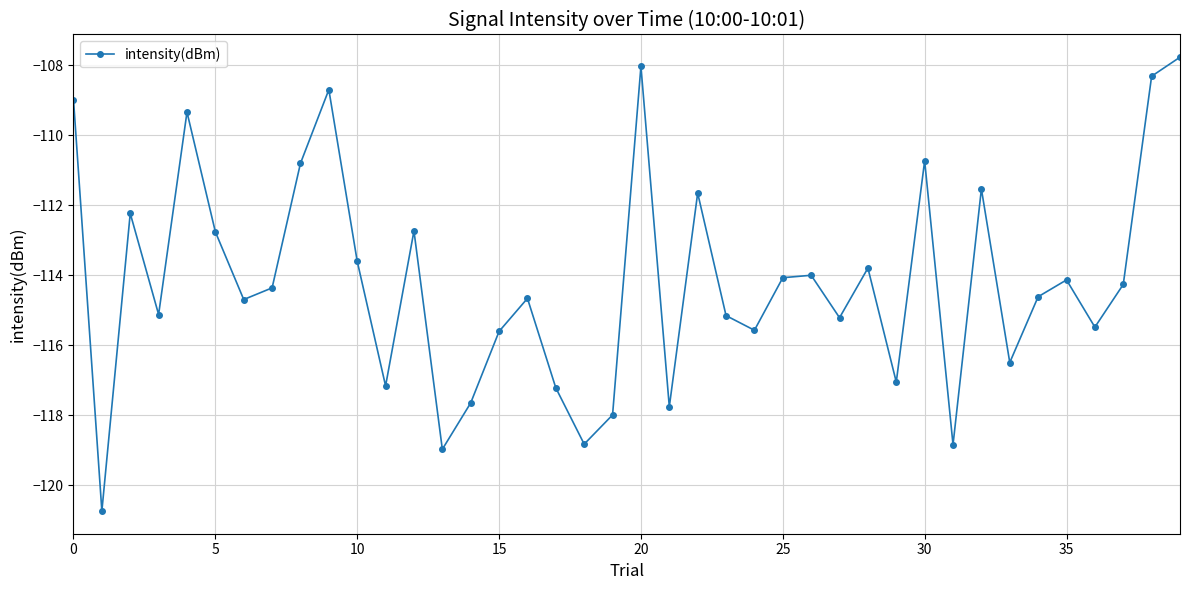

What is the smallest value displayed?

-120.7